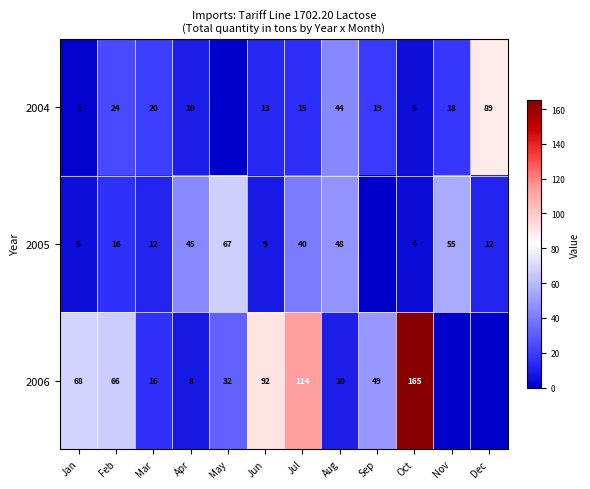

The value of 2004 at Nov is 28. True or false?

False